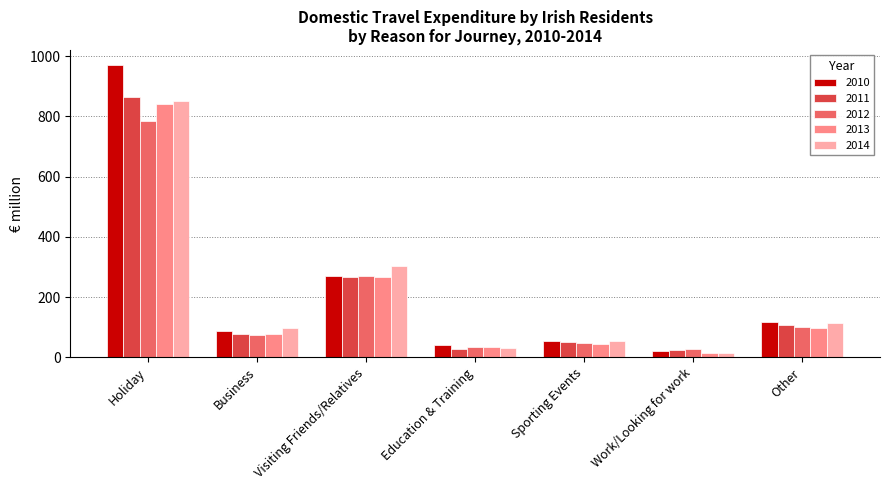

Rank the series at Holiday from highest to lowest value.

2010, 2011, 2014, 2013, 2012